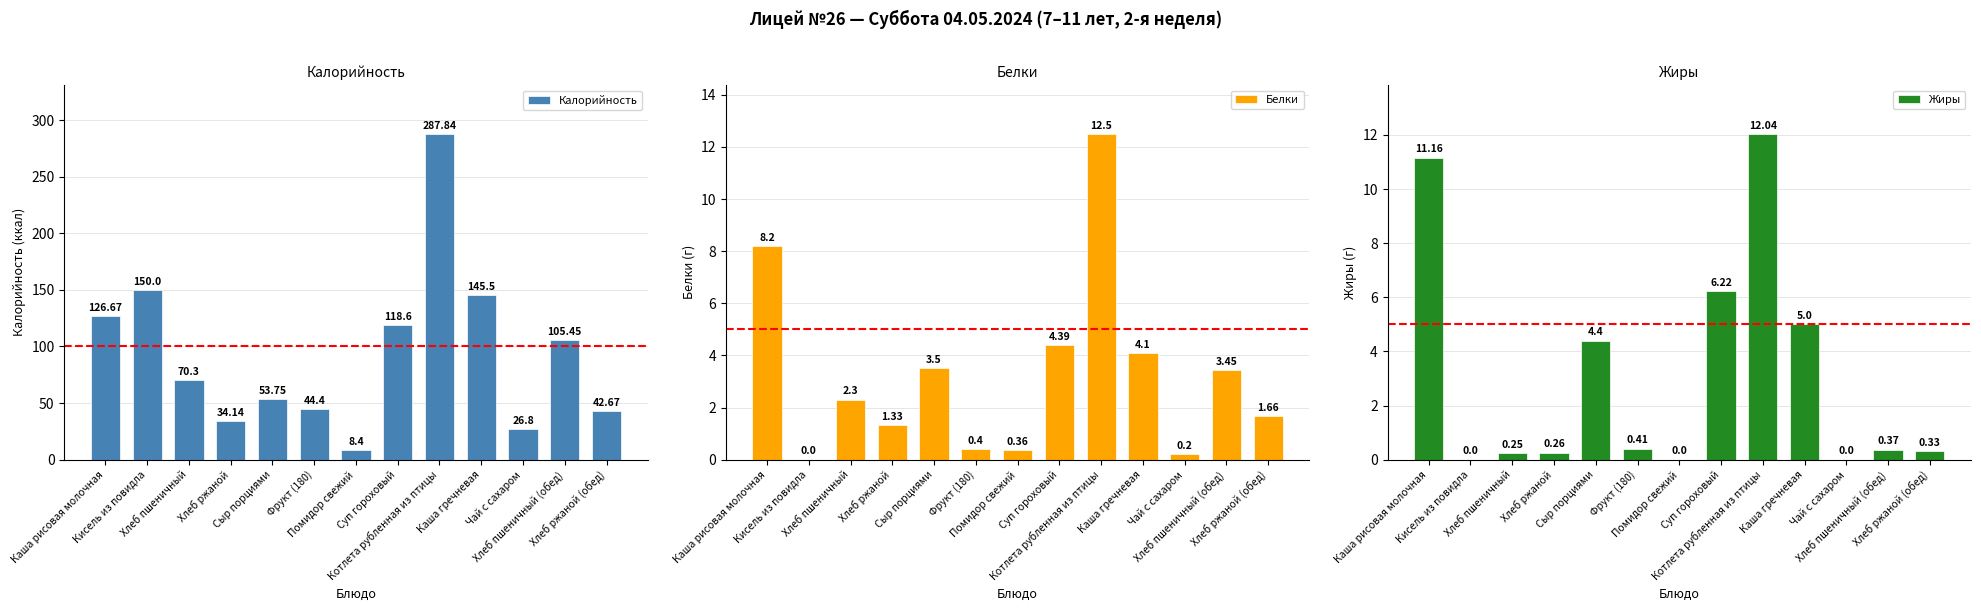

What is the difference between the second highest and second lowest values in the Жиры series?

11.2